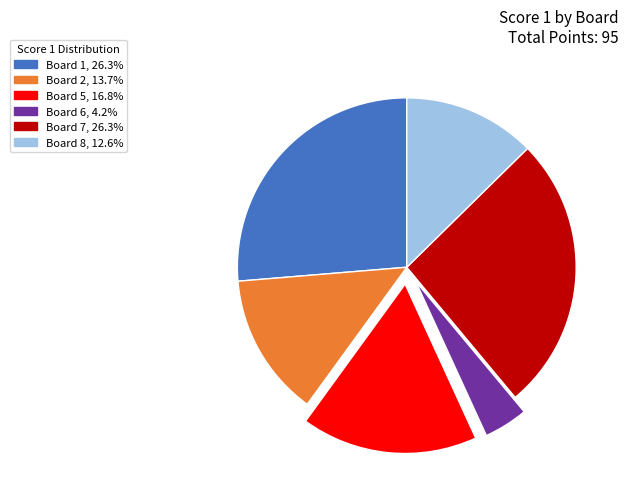

How many segments does this pie chart have?

6